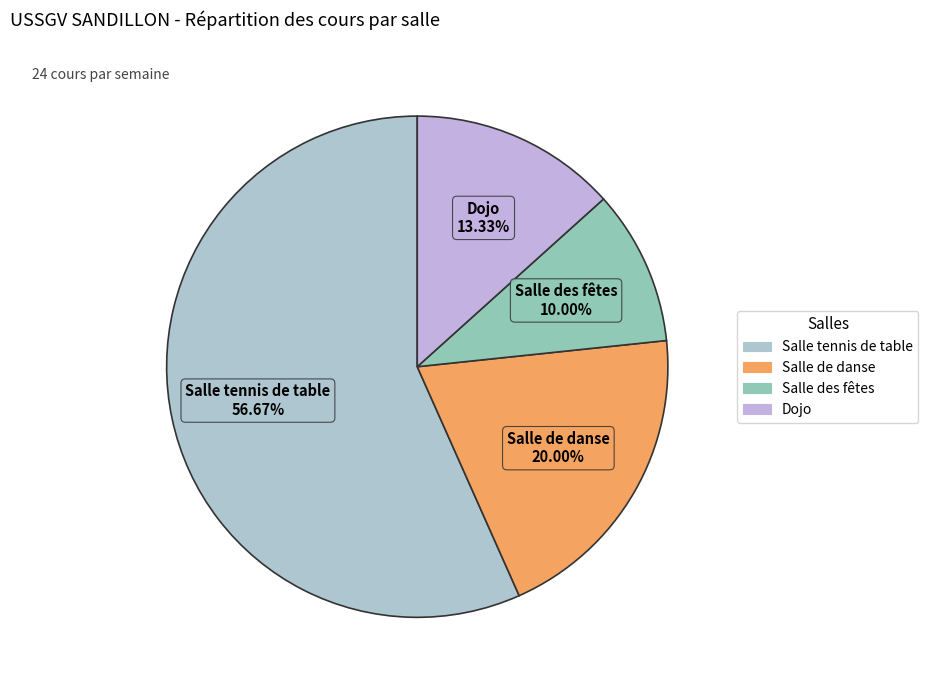

Approximately how many times larger is the value at Dojo compared to Salle des fêtes?

1.3